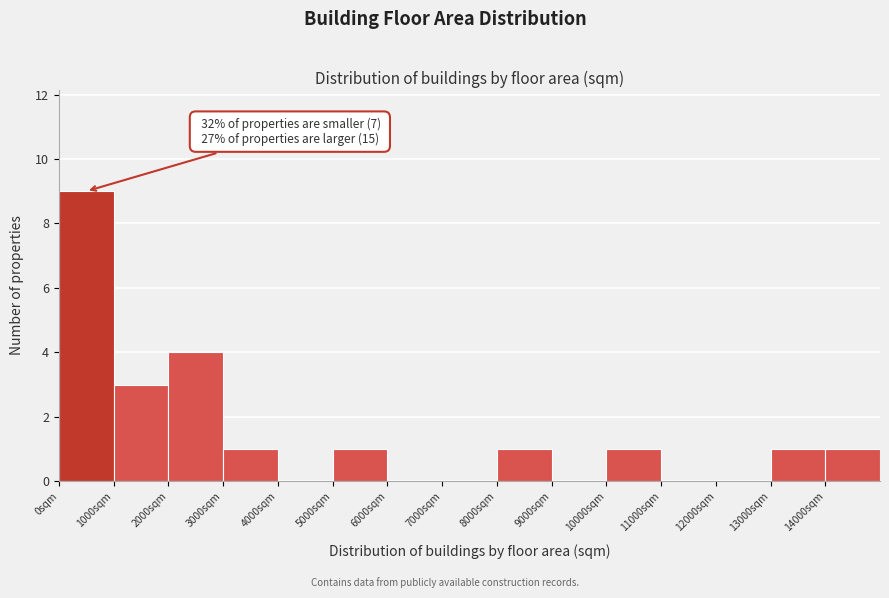

Which range on the x-axis has the tallest bar?

0 to 1000